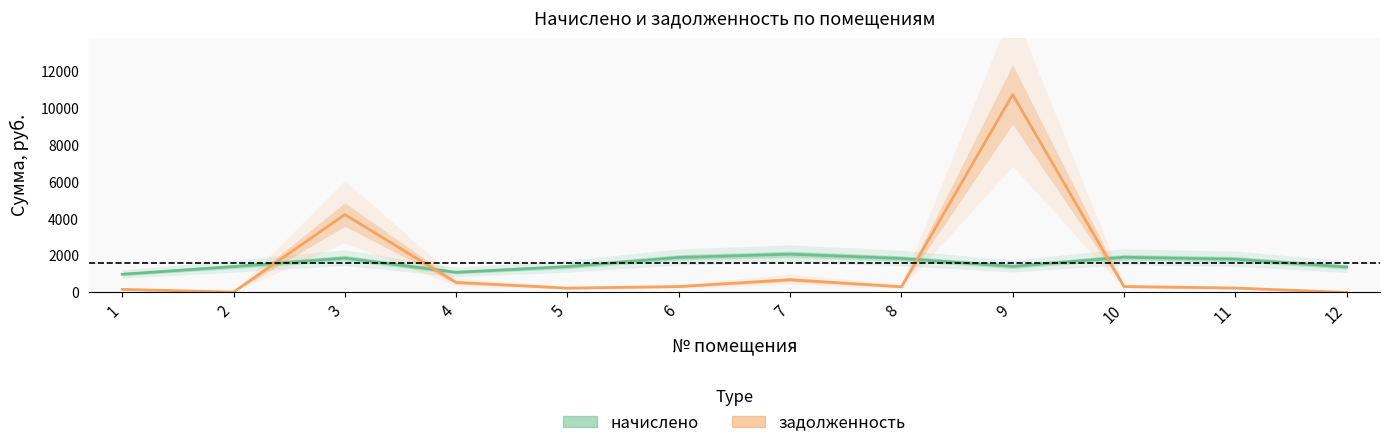

How many values in the начислено series exceed 1806?

6